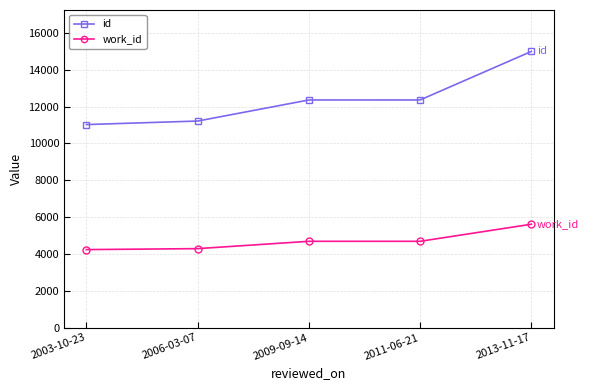

What is the approximate value of id at 2011-06-21?

12358